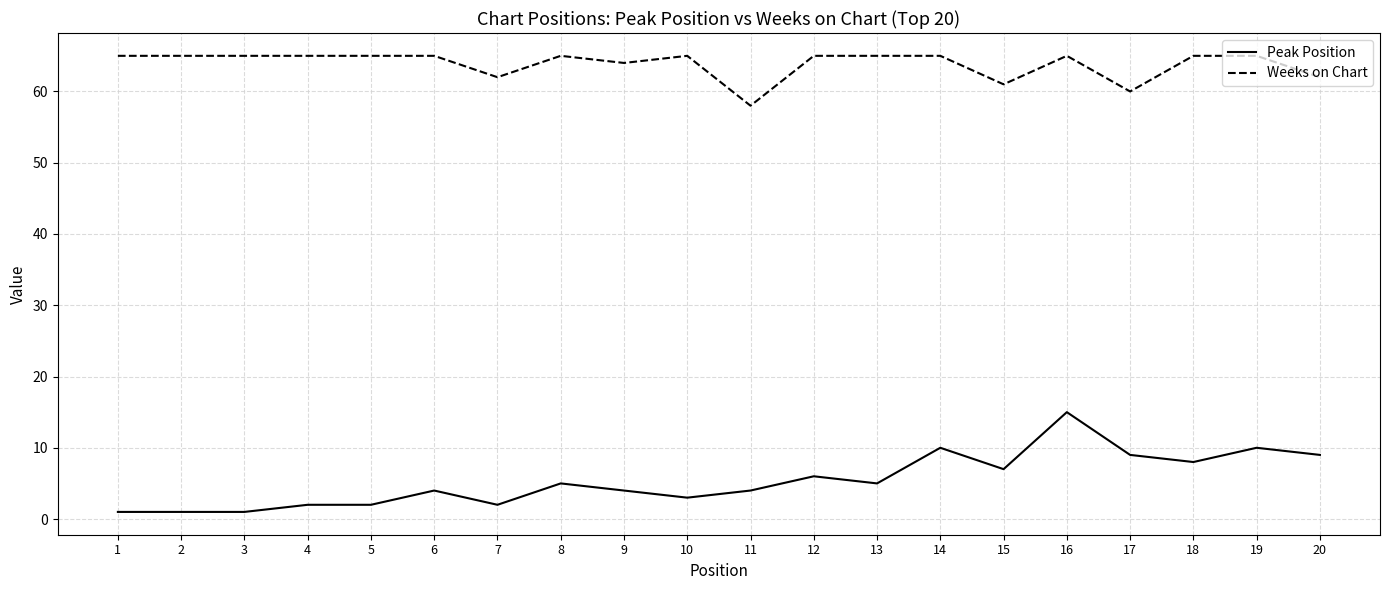

True or false: Weeks on Chart and Peak Position intersect in this chart.

False